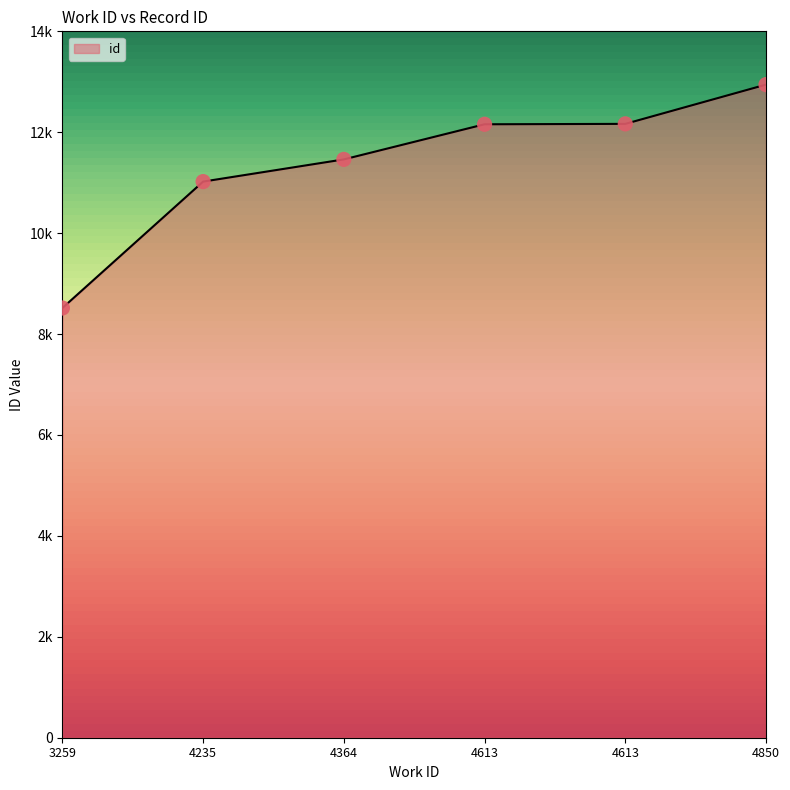

Does the chart have visible grid lines?

No